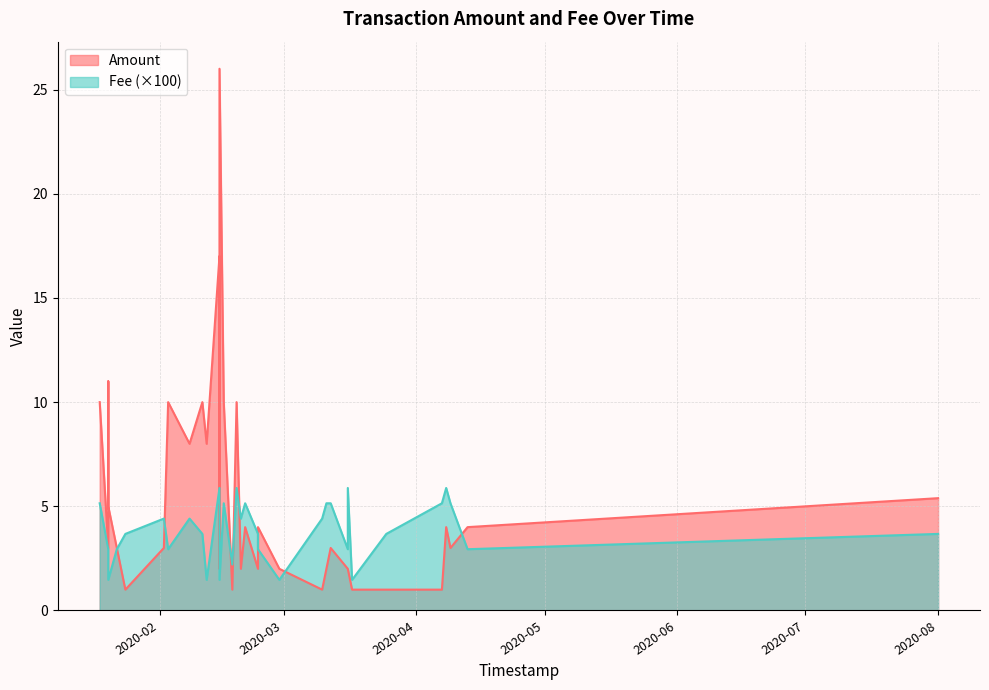

What is the difference between the second highest and second lowest values in the Amount series?

16.0